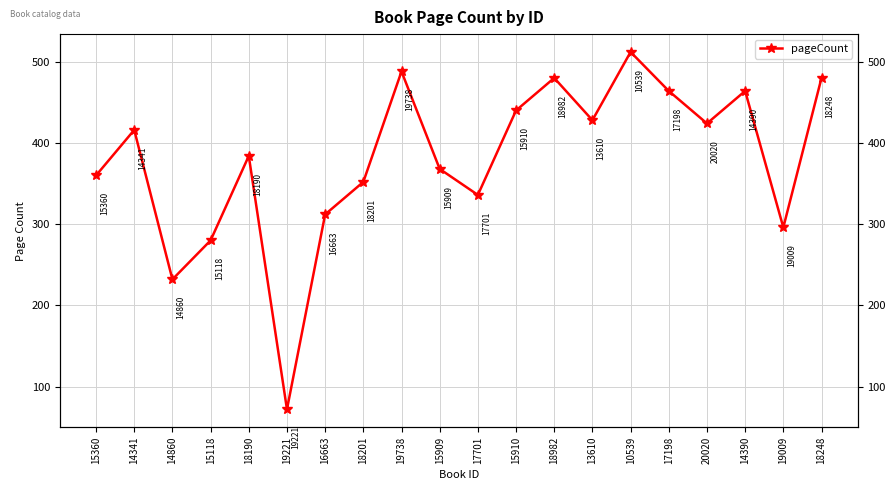

Which label corresponds to the largest value in the chart?

10539